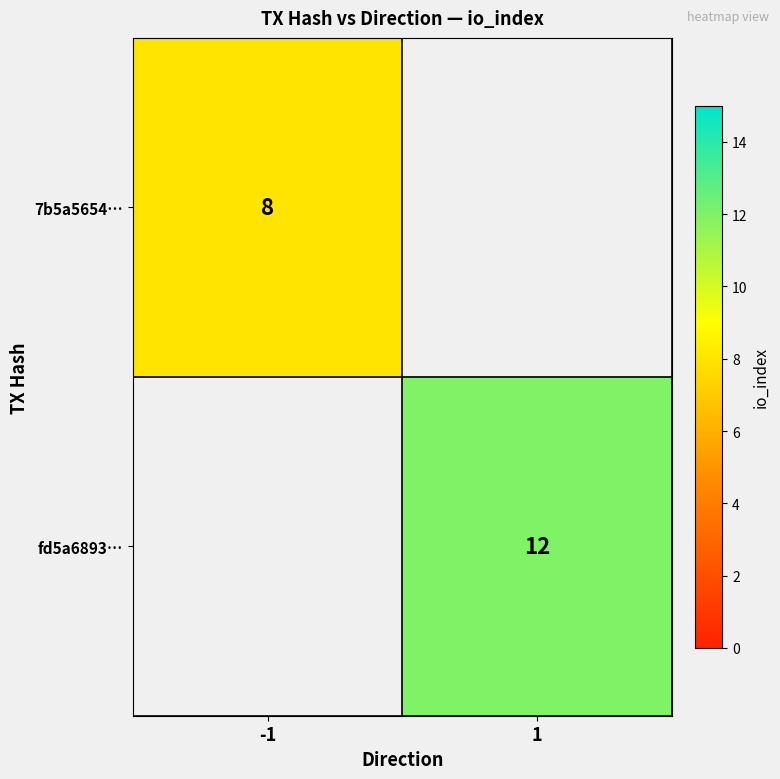

What is the greatest value displayed?

12.0